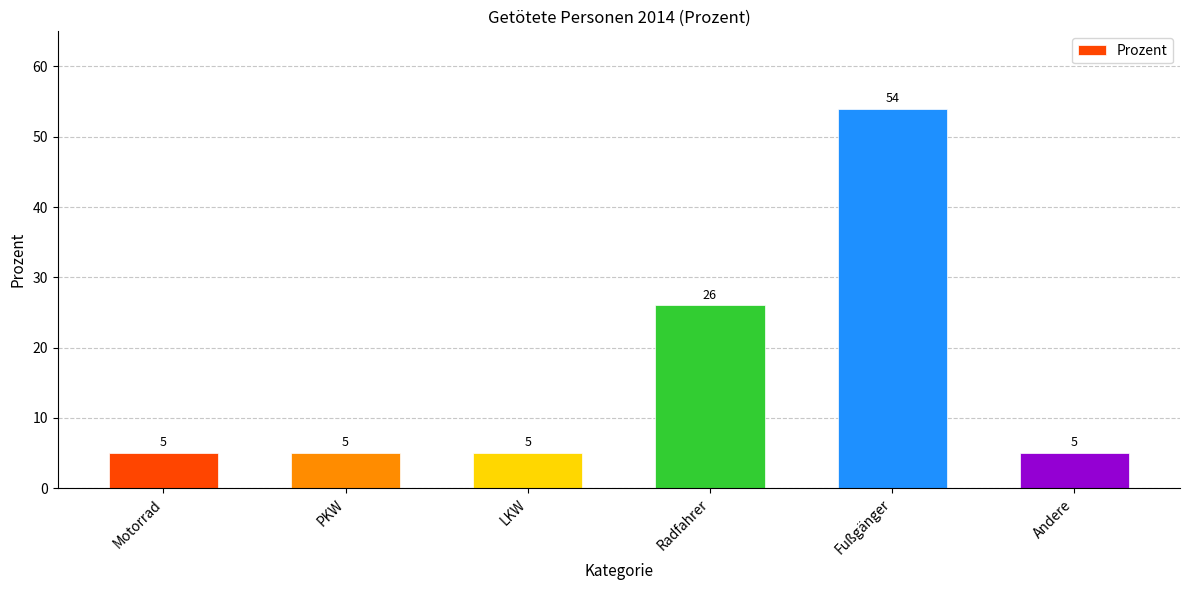

Reading left to right, list all the values displayed in this chart.

Motorrad=5	PKW=5	LKW=5	Radfahrer=26	Fußgänger=54	Andere=5